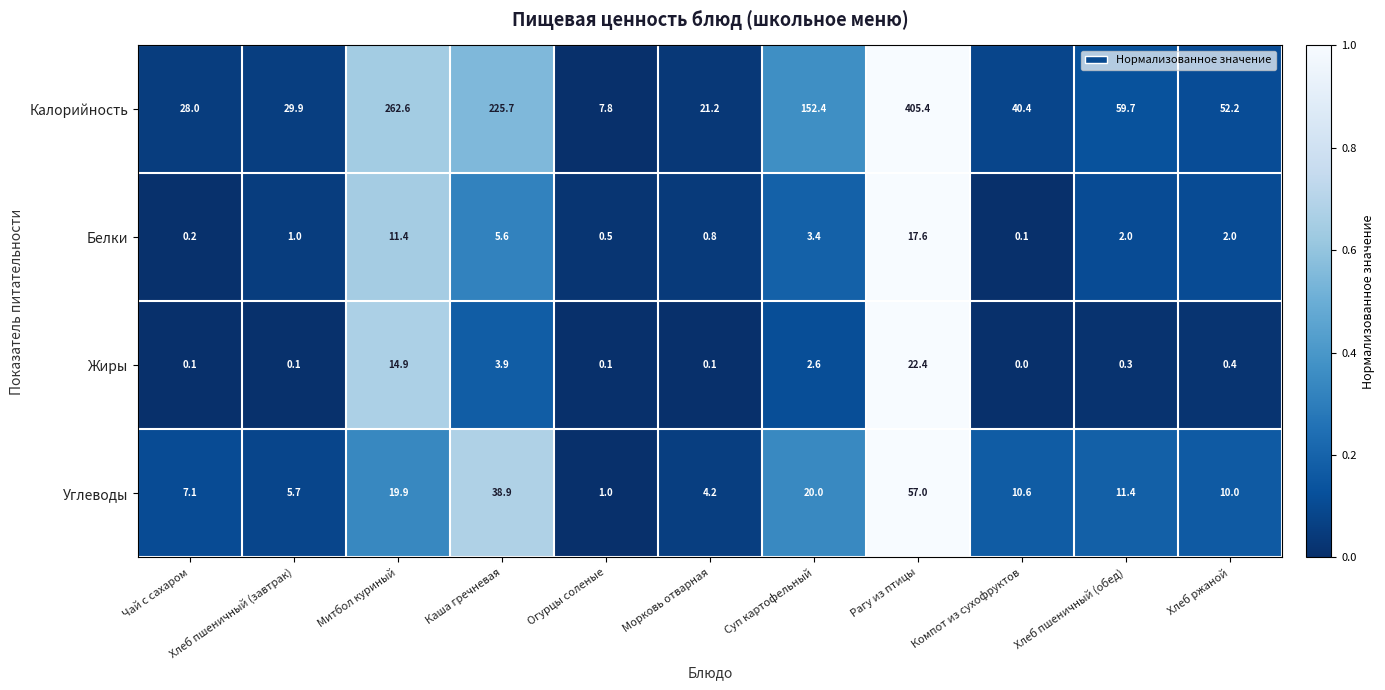

List the series in order of their peak value, lowest first.

Белки, Жиры, Углеводы, Калорийность